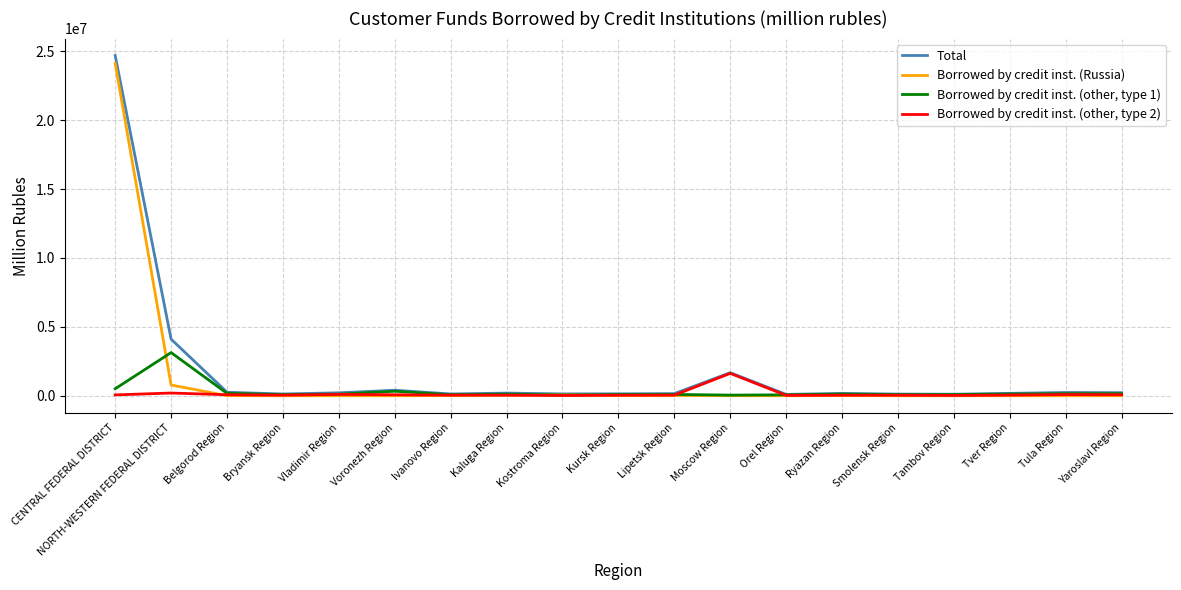

Which series has the largest range (max minus min)?

Total